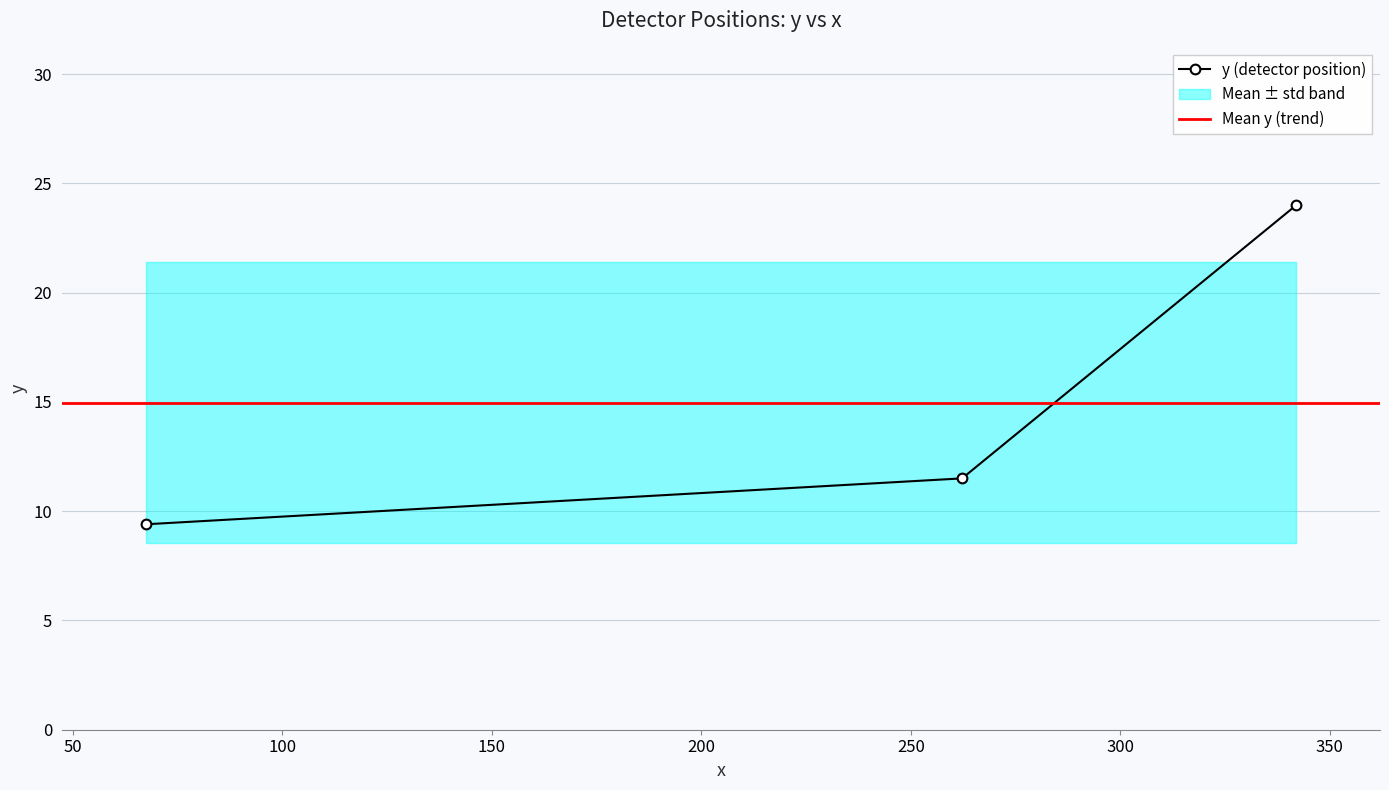

How many distinct data groups are displayed?

1